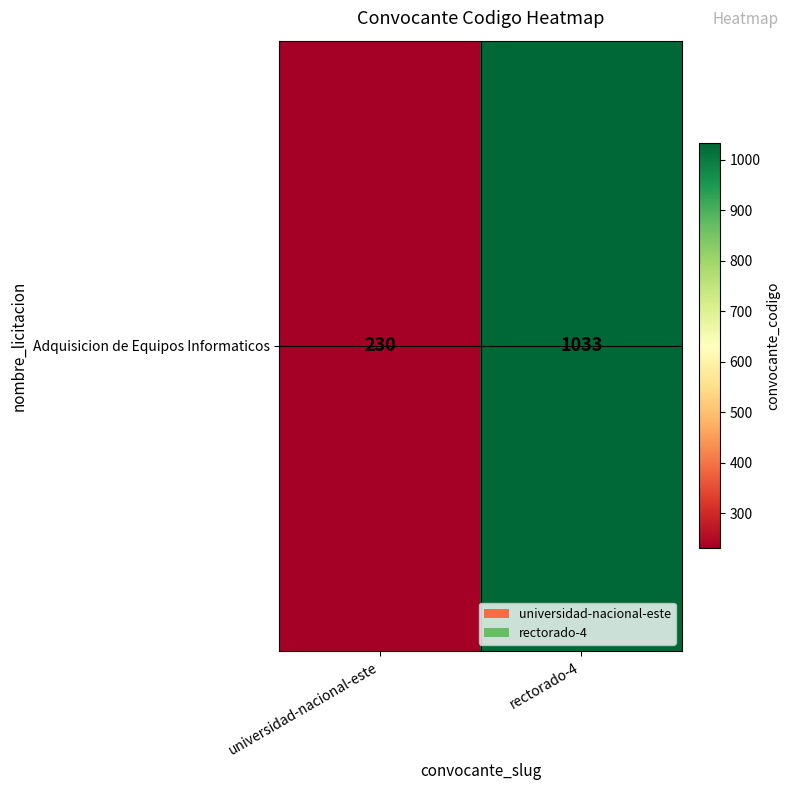

List the labels in order of value, smallest first.

universidad-nacional-este, rectorado-4